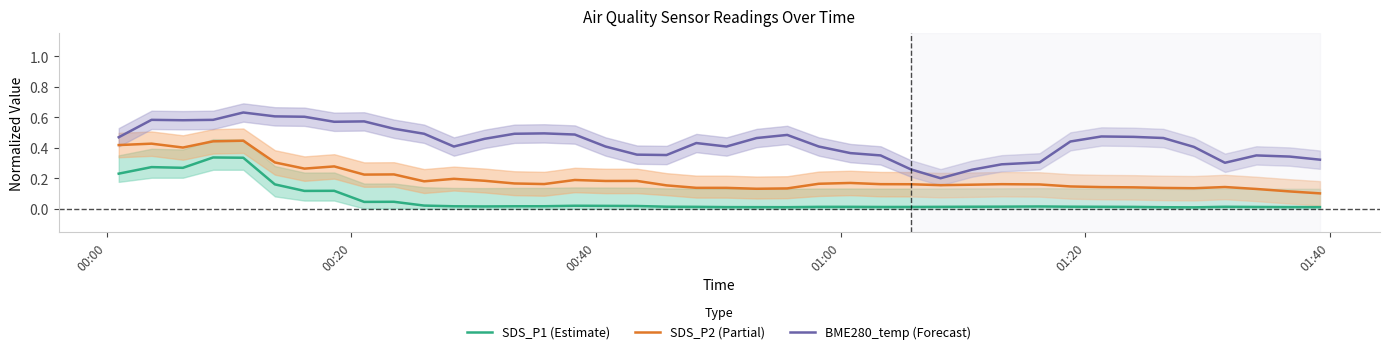

True or false: SDS_P2 (Partial) and BME280_temp (Forecast) intersect in this chart.

False